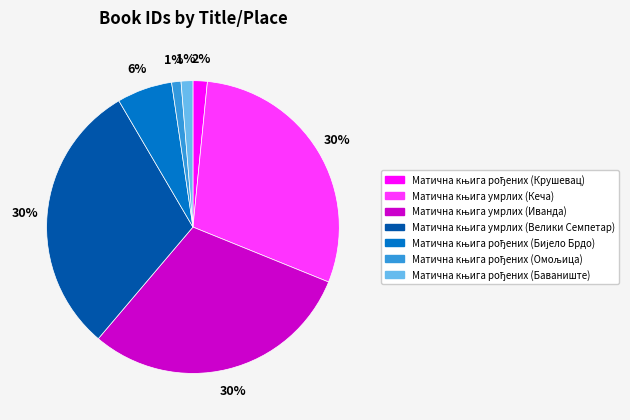

To the nearest percent, what is the difference between the largest and smallest slice percentages?

29%